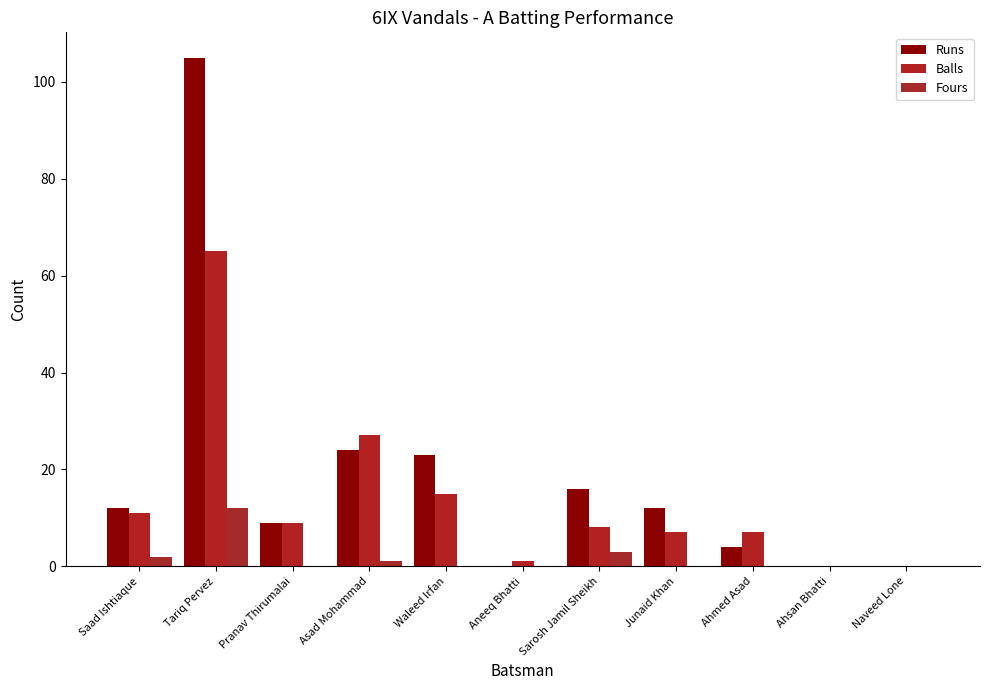

What is the spread (max minus min) of values at Tariq Pervez?

93